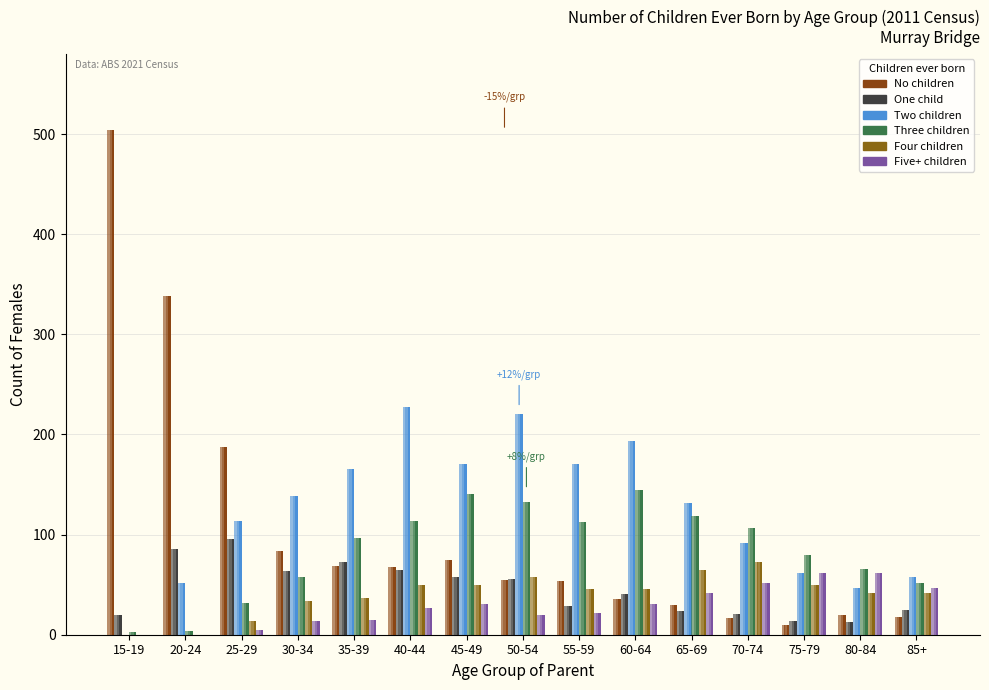

Which has a higher value, 15-19 or 80-84?

15-19